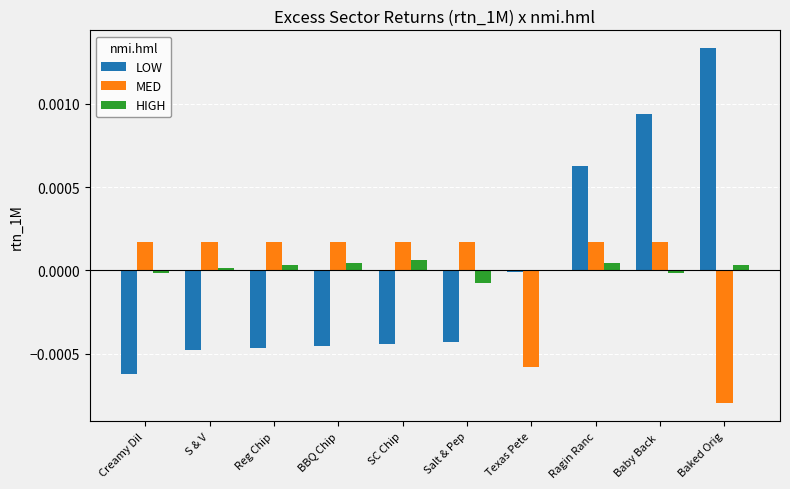

The value of MED at Ragin Ranc is 0.0. True or false?

True